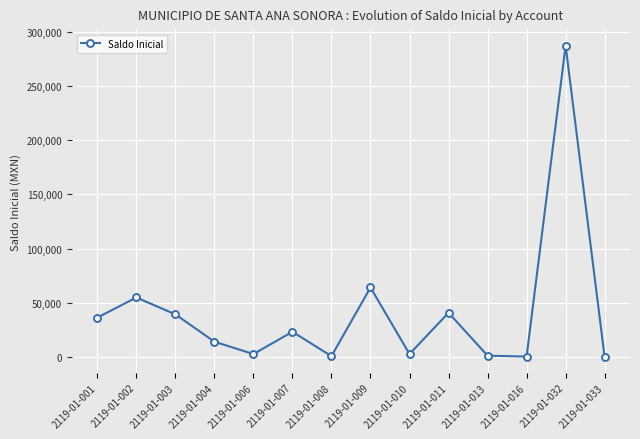

Which category has the highest value across all series?

2119-01-032